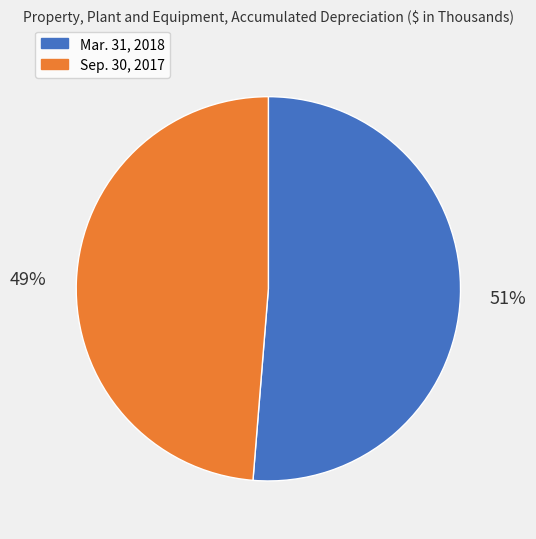

What percentage is the Mar. 31, 2018 slice, to the nearest percent?

51%